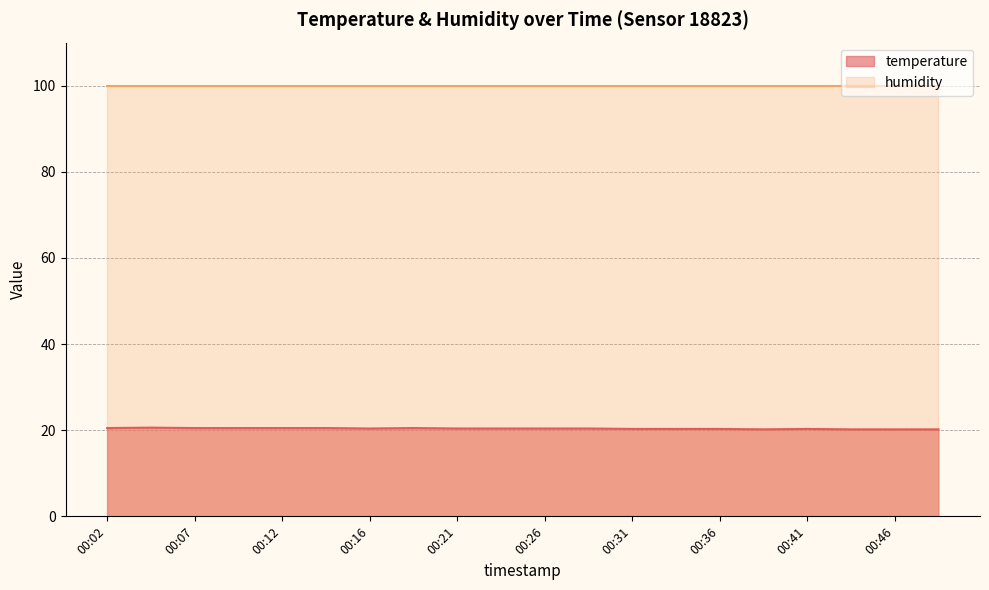

Reading left to right, extract all data points from this chart.

00:02=20.5	00:04=20.6	00:07=20.5	00:09=20.5	00:12=20.5	00:14=20.5	00:16=20.4	00:19=20.5	00:21=20.4	00:24=20.4	00:26=20.4	00:29=20.4	00:31=20.3	00:34=20.3	00:36=20.3	00:39=20.2	00:41=20.3	00:43=20.2	00:46=20.2	00:48=20.2